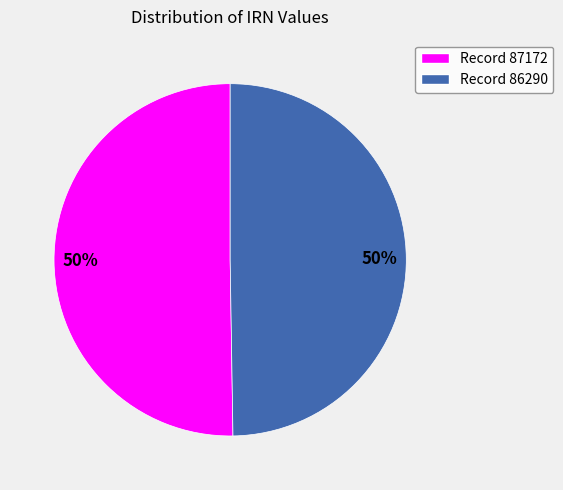

To the nearest percent, what is the average slice percentage?

50%